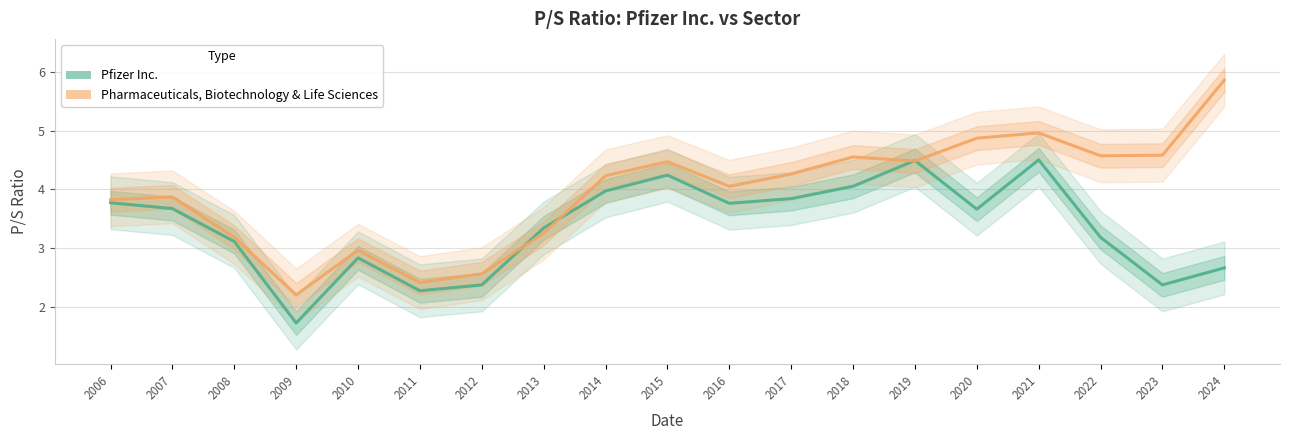

How many intersections are there between Pfizer Inc. and Pharmaceuticals, Biotechnology & Life Sciences?

4